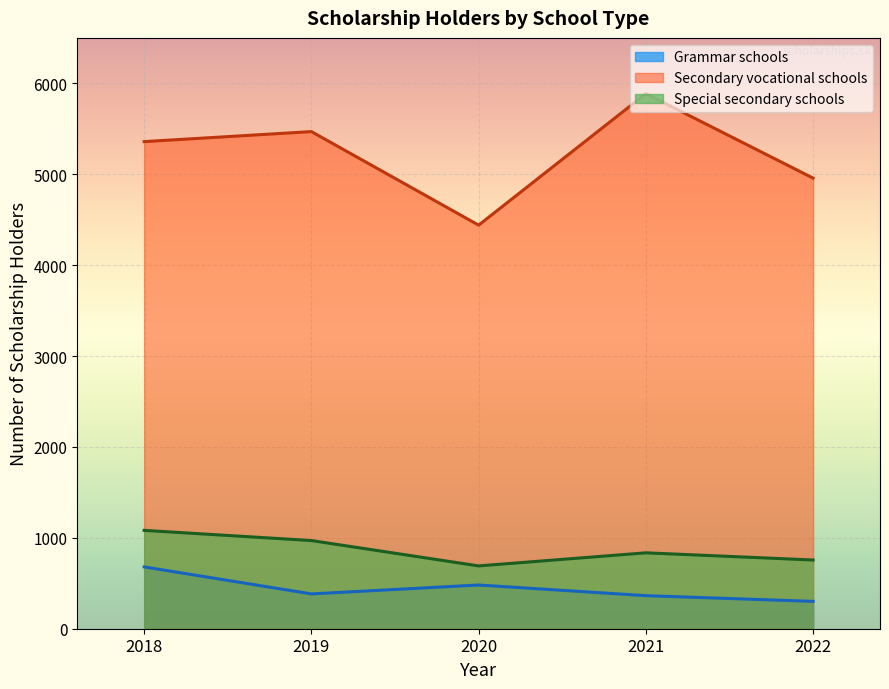

True or false: Grammar schools has a value of 363.7 at 2021.

True